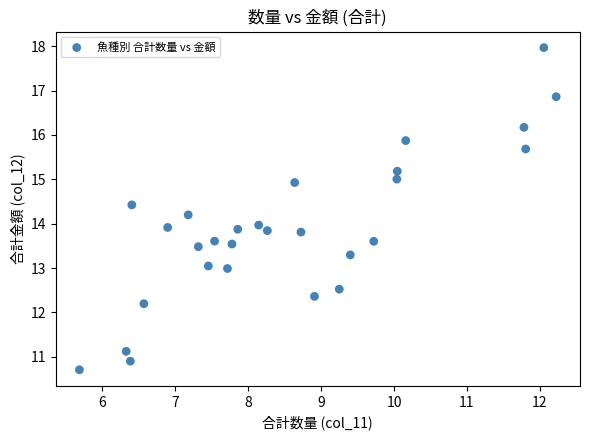

What is the range of X values (max minus min)?

6.5